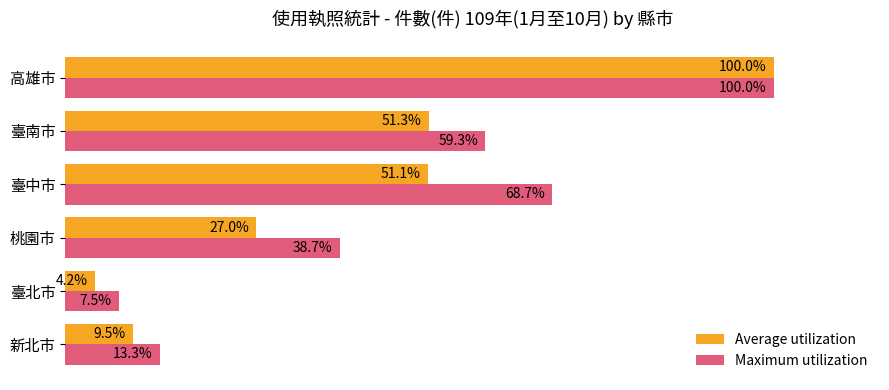

Where is Average utilization nearest to the value 52?

臺南市